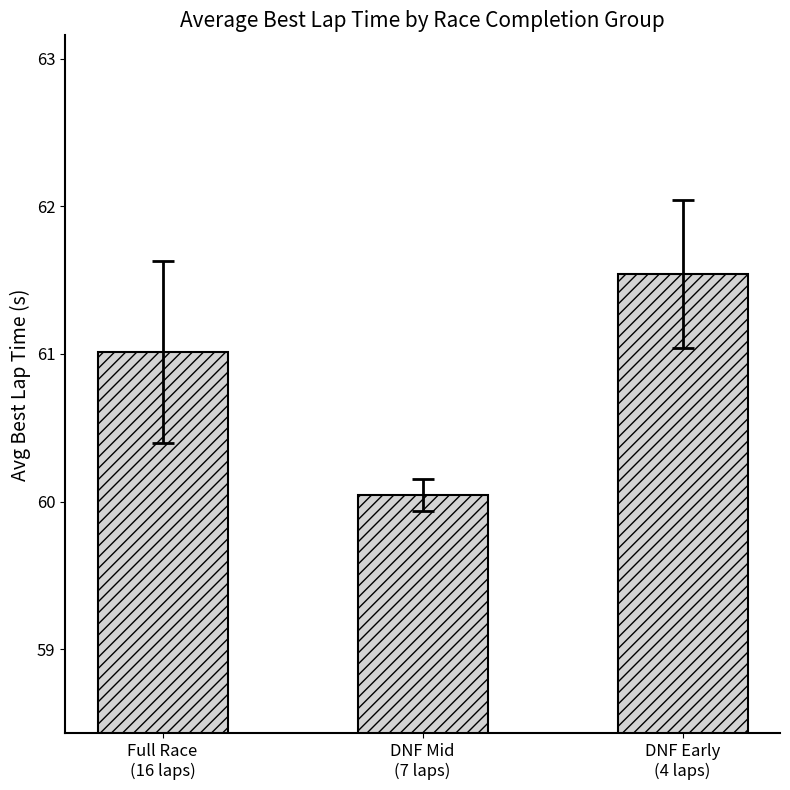

What is the label of the 1st bar from the left?

Full Race
(16 laps)